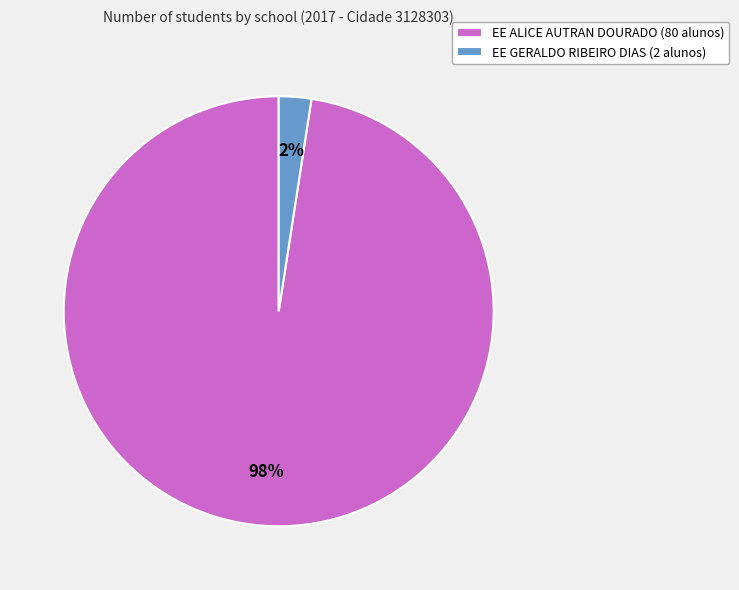

True or false: EE ALICE AUTRAN DOURADO accounts for 98% of the total.

True